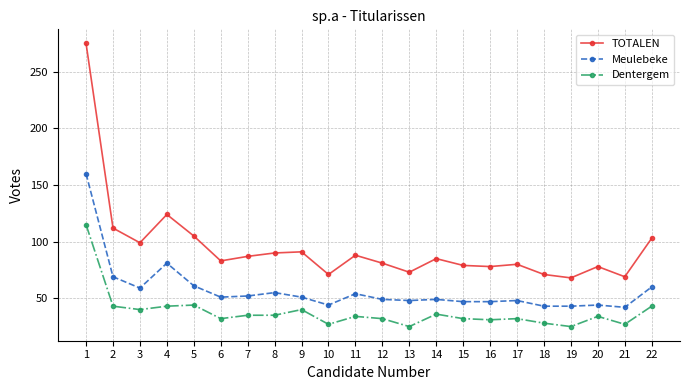

At which category does Meulebeke reach its first local valley?

3